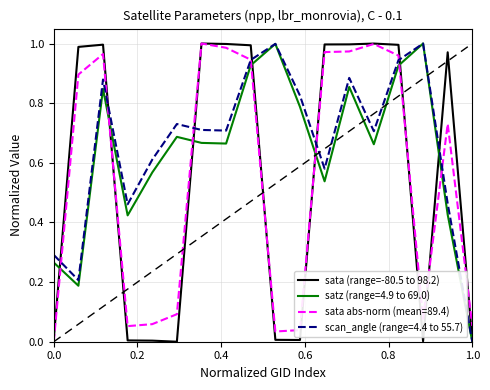

How many intersections are there between satz (range=4.9 to 69.0) and sata abs-norm (mean=89.4)?

7